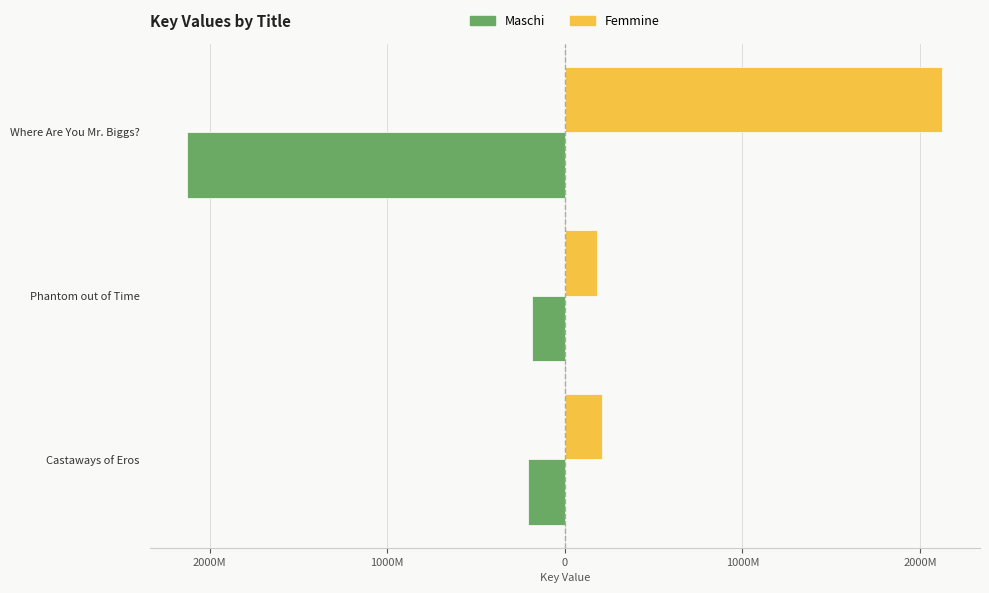

What are all the series names shown in the legend?

Maschi, Femmine